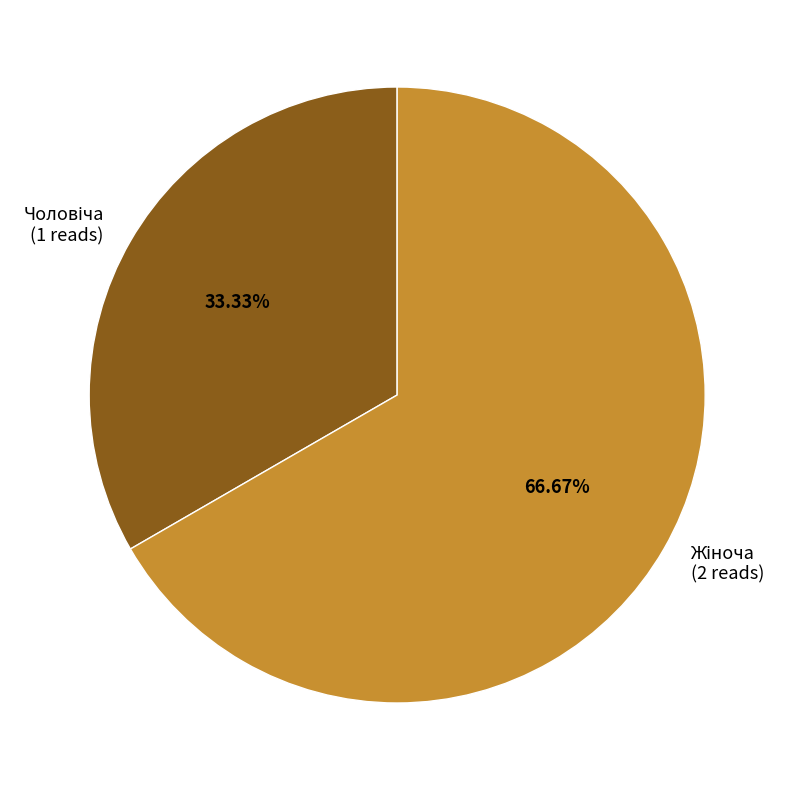

Does any single category account for the majority?

Yes